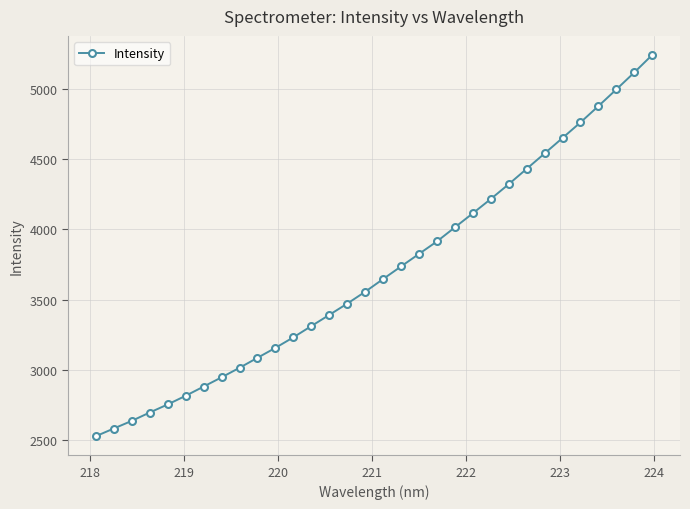

True or false: the data has more than 2 interior local peaks.

False